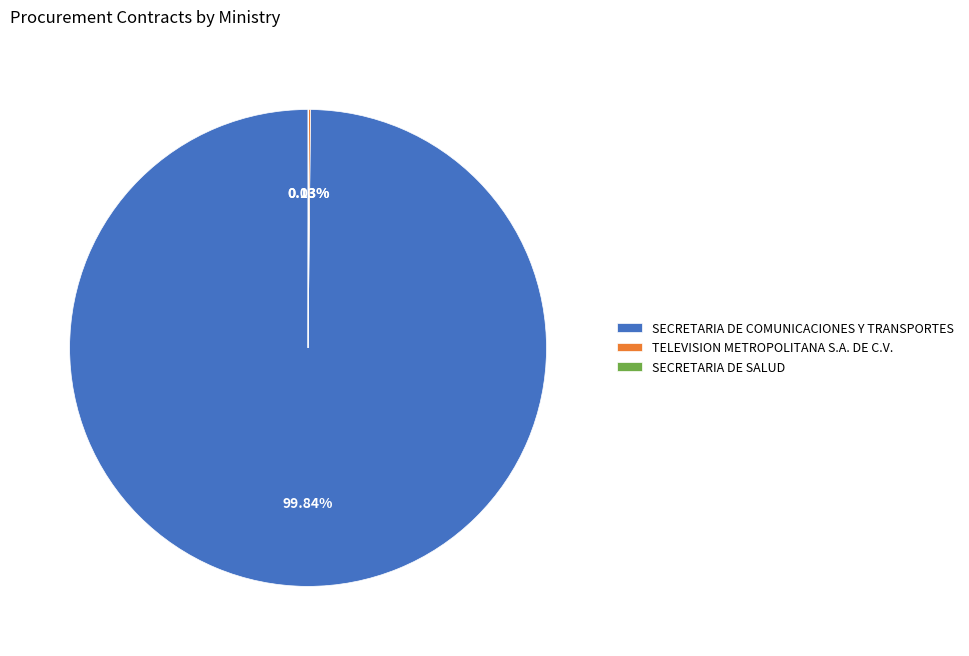

Is there a majority slice in this chart?

Yes